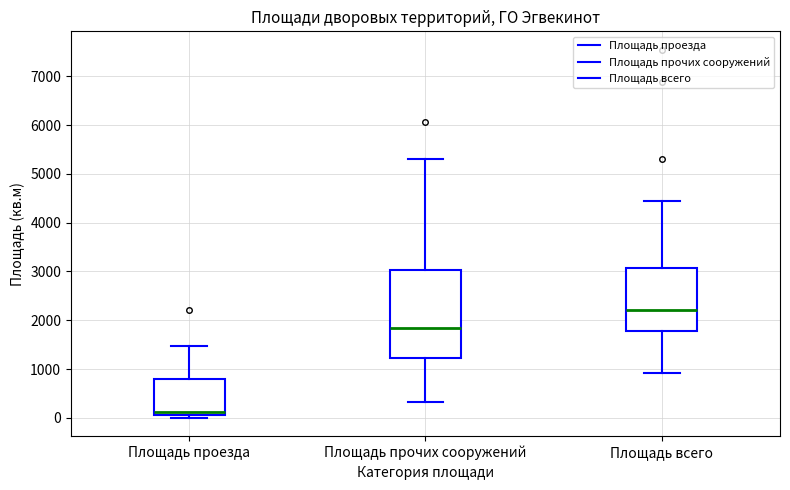

Reading left to right, read every box against the y-axis: the position of its median line, the range the box covers, and the ends of its whiskers. The values are not printed on the chart, so give them approximately, as read against the axis.

Площадь проезда: median 100 (just above the box's lower edge), box 100 to 800, whiskers 0 to 1500
Площадь прочих сооружений: median 1800, box 1200 to 3000, whiskers 300 to 5300
Площадь всего: median 2200, box 1800 to 3100, whiskers 900 to 4400